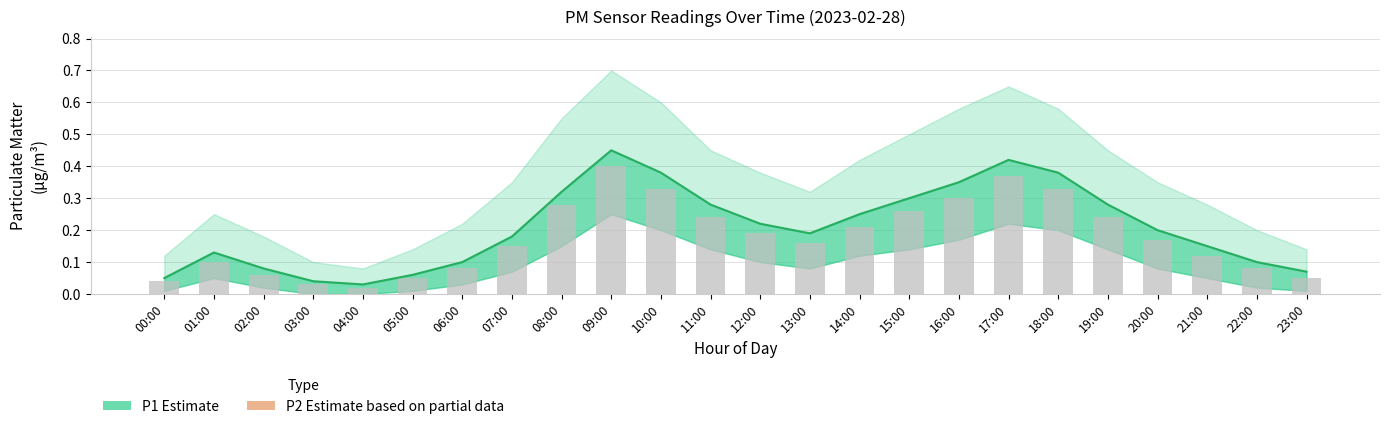

What position from the left is 07:00?

8